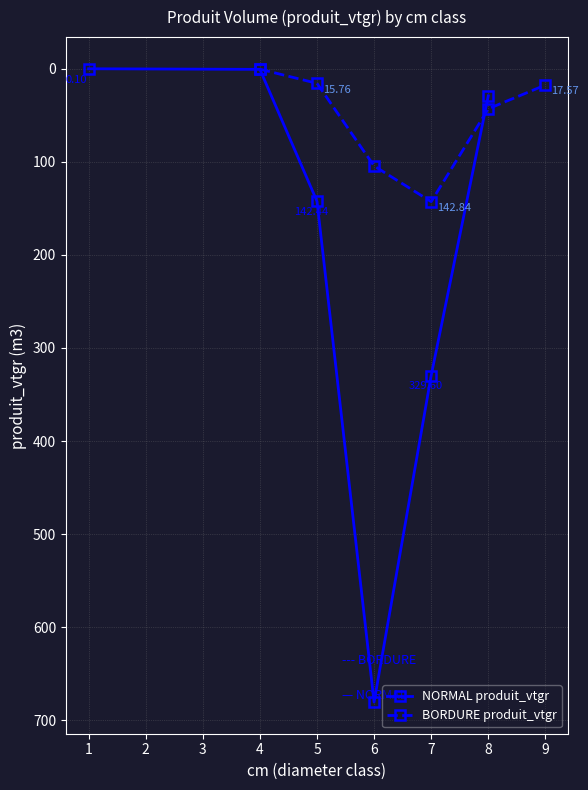

True or false: NORMAL produit_vtgr has more than 2 points higher than both neighbors.

False